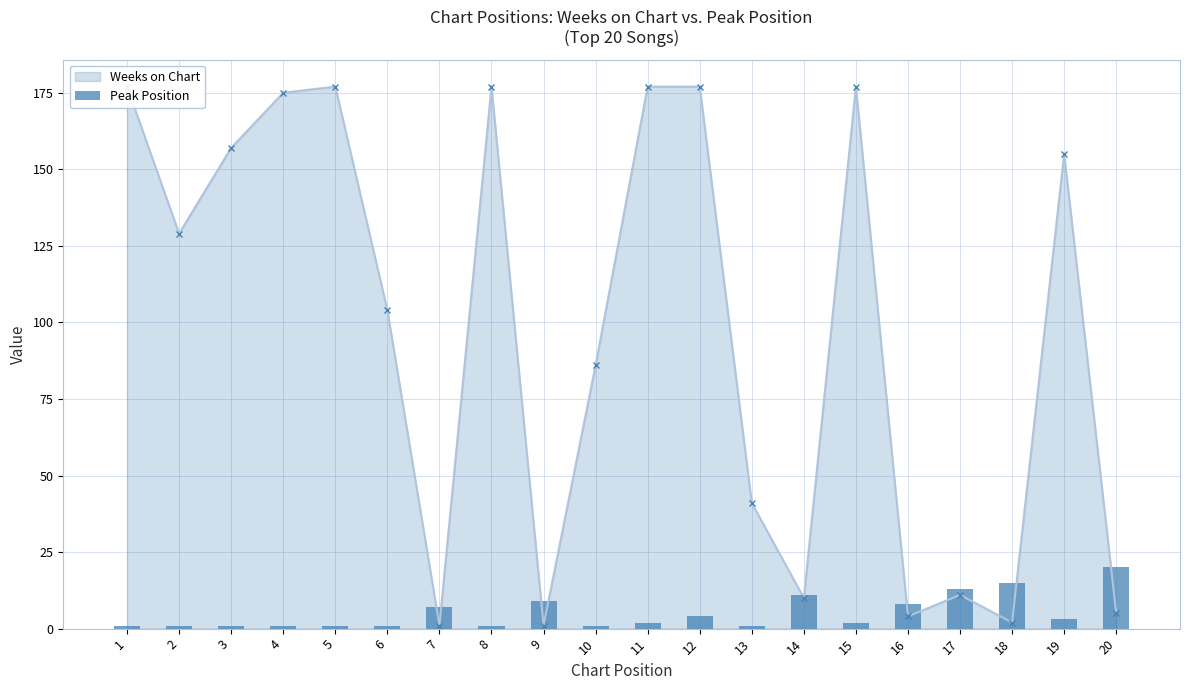

Where does the Peak Position series first go above 2?

7